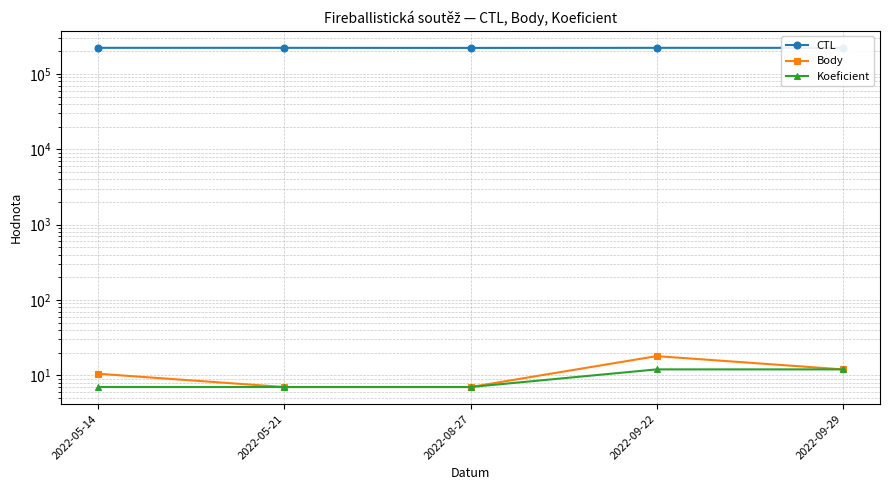

What is the label of the 5th point from the right?

2022-05-14